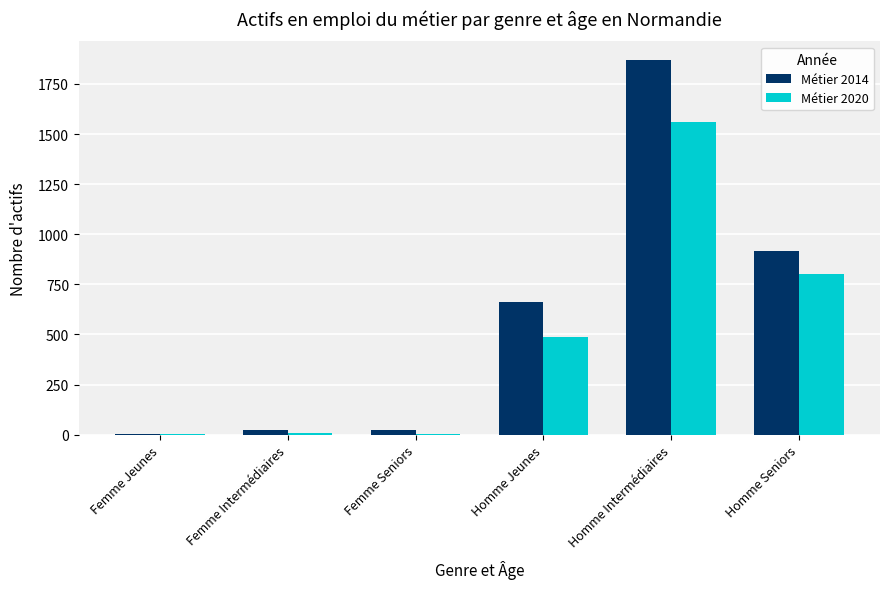

Is the value of Métier 2014 at Homme Seniors greater than the value of Métier 2020 at Femme Jeunes?

Yes